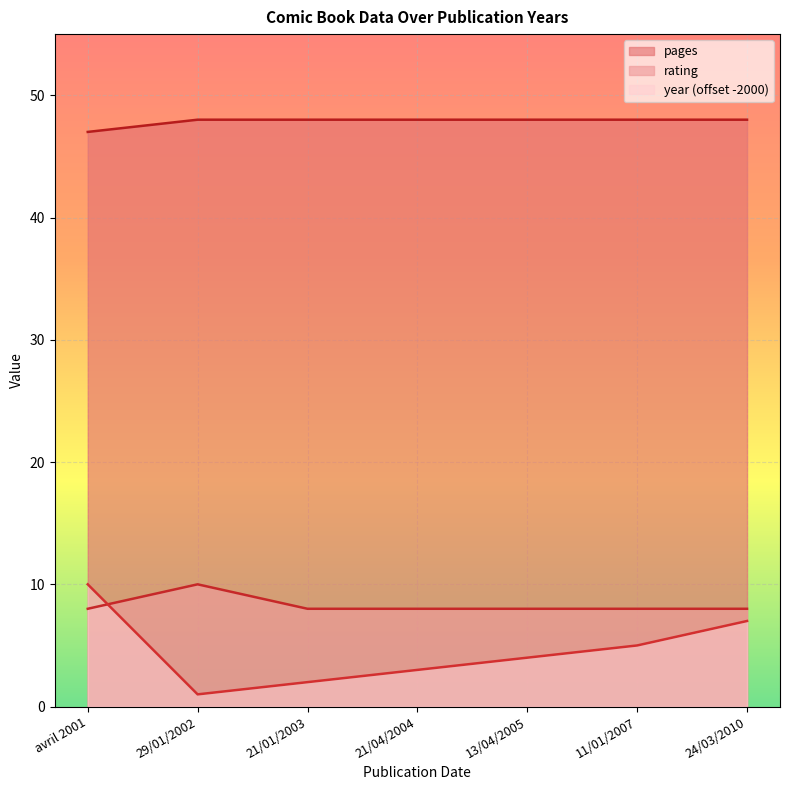

List the labels in order of rating value, largest first.

29/01/2002, avril 2001, 21/01/2003, 21/04/2004, 13/04/2005, 11/01/2007, 24/03/2010